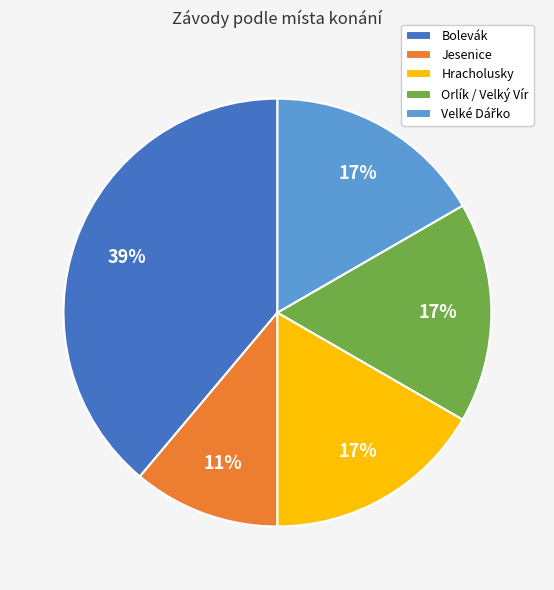

Combined, do Hracholusky and Jesenice account for over 50%?

No